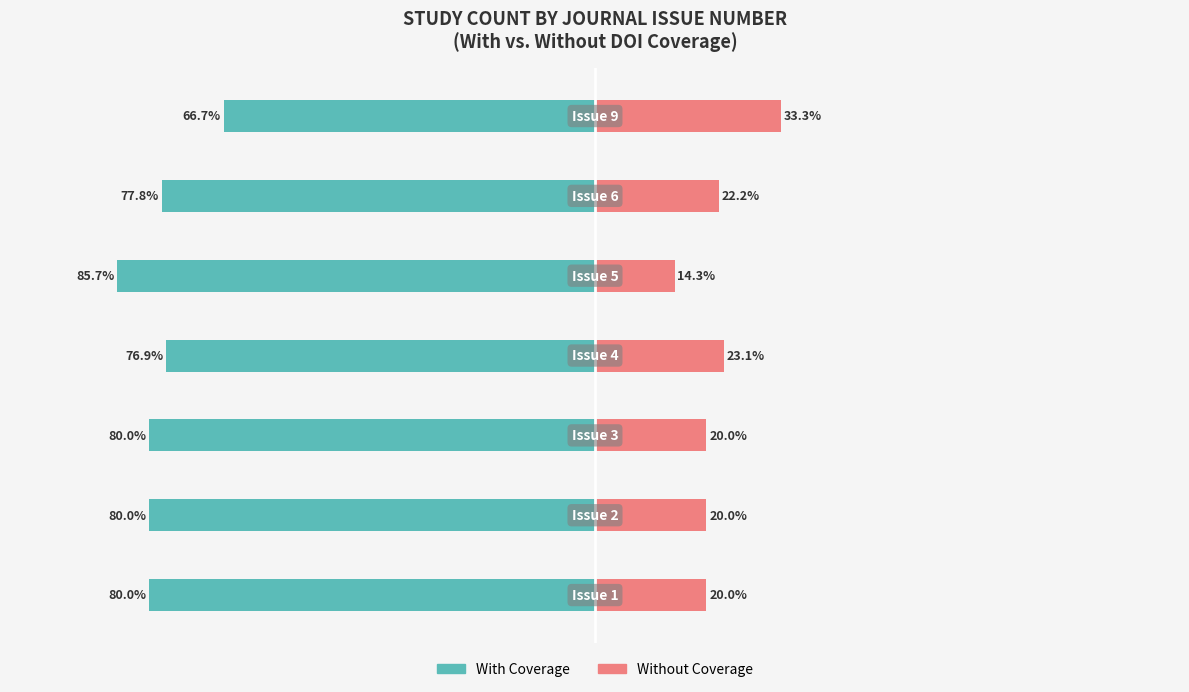

Reading right to left, what are all the values shown in this chart?

With Coverage: 6=-66.7	5=-77.8	4=-85.7	3=-76.9	2=-80.0	1=-80.0	0=-80.0
Without Coverage: 6=33.3	5=22.2	4=14.3	3=23.1	2=20.0	1=20.0	0=20.0